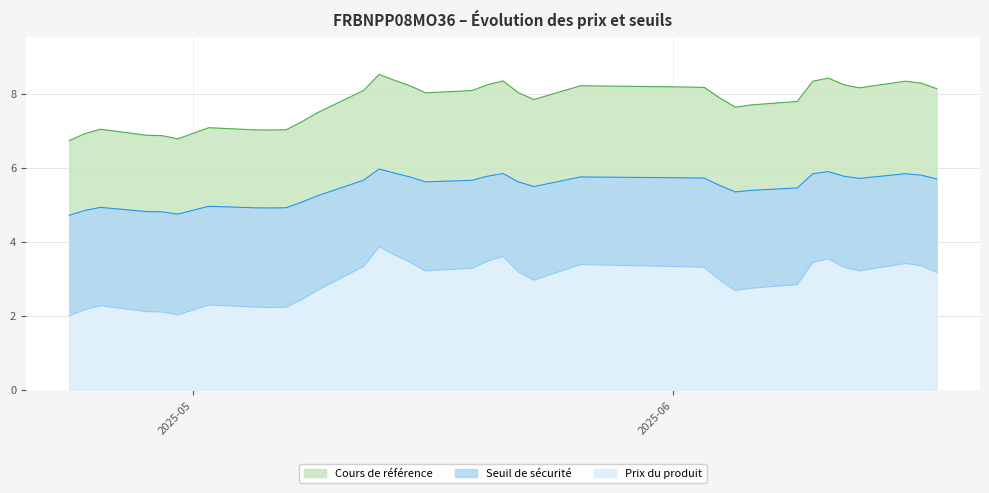

What value does the Seuil de sécurité series have at 2025-05-09?

5.2